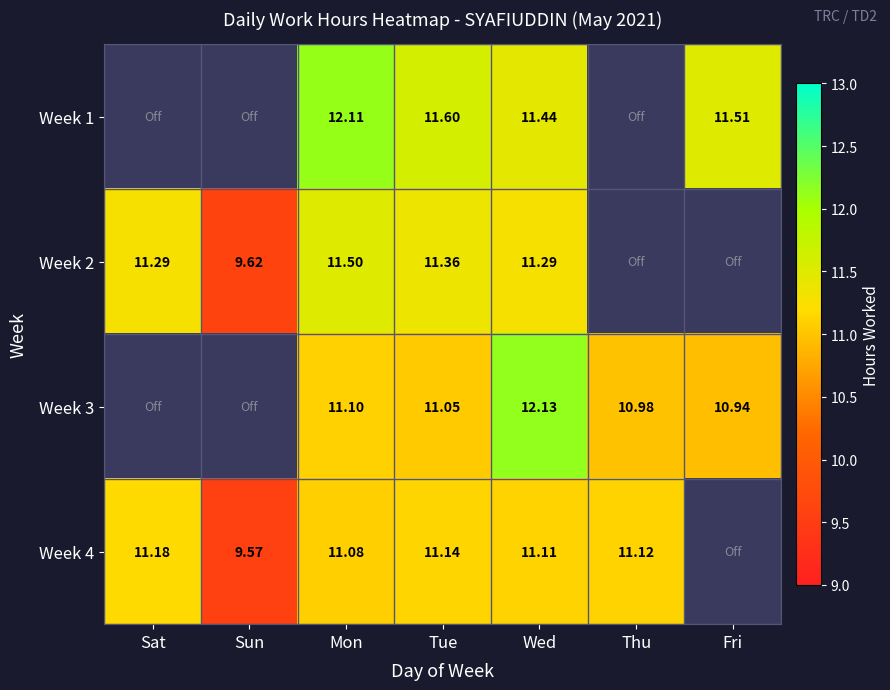

What is the sum of the Week 3 values at Wed and Tue?

23.2